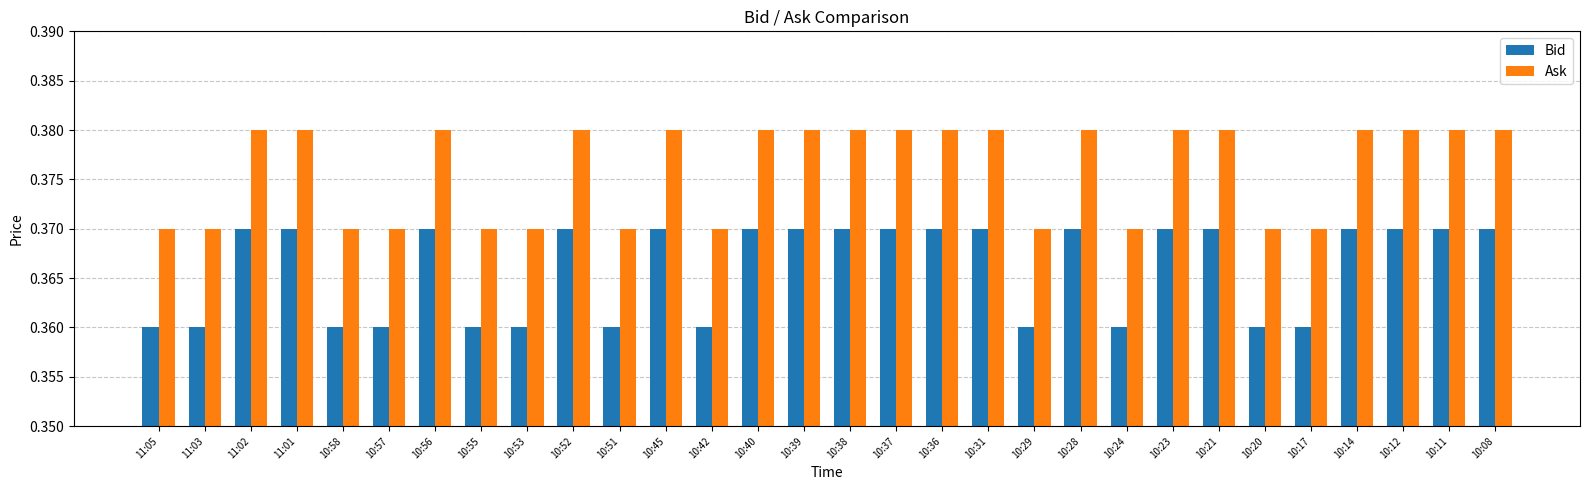

How many categories are shown in the chart?

30